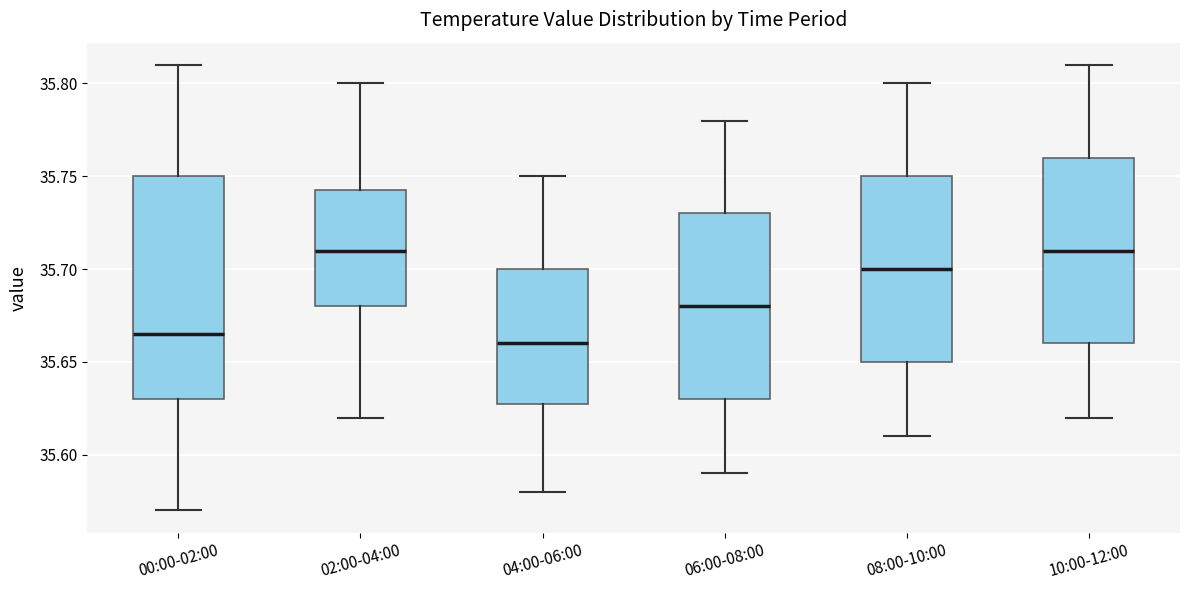

Reading left to right, transcribe this box plot: for each box, give where its median line is, the range the box spans, and where its two whiskers end, as read against the y-axis. The values are not printed on the chart, so give them approximately, as read against the axis.

00:00-02:00: median 35.665, box 35.630 to 35.750, whiskers 35.570 to 35.810
02:00-04:00: median 35.710, box 35.680 to 35.745, whiskers 35.620 to 35.800
04:00-06:00: median 35.660, box 35.630 to 35.700, whiskers 35.580 to 35.750
06:00-08:00: median 35.680, box 35.630 to 35.730, whiskers 35.590 to 35.780
08:00-10:00: median 35.700, box 35.650 to 35.750, whiskers 35.610 to 35.800
10:00-12:00: median 35.710, box 35.660 to 35.760, whiskers 35.620 to 35.810